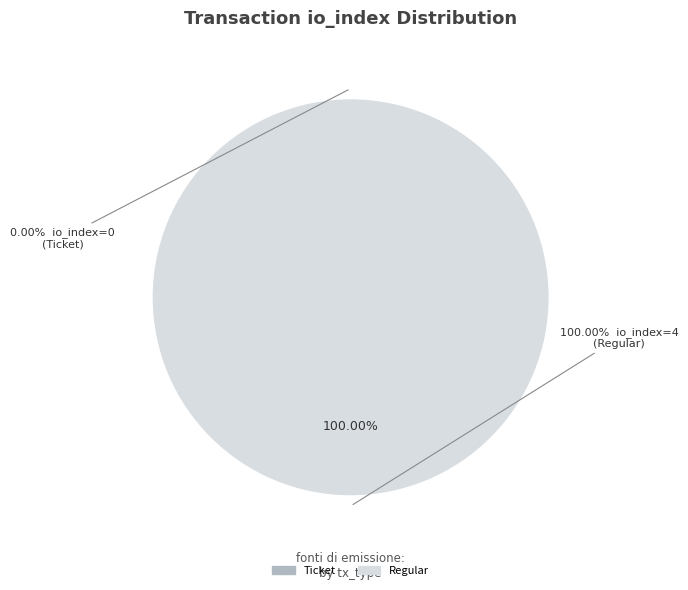

What is the majority slice?

Regular (io_index=4)